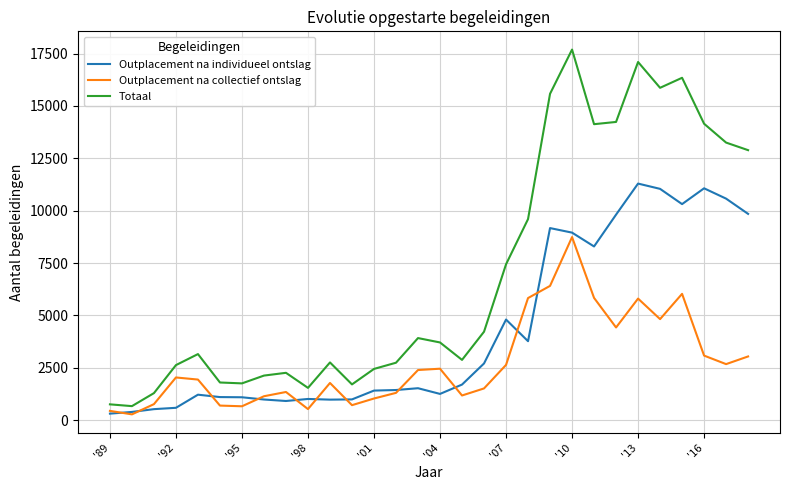

Which series has the widest spread of values?

Totaal